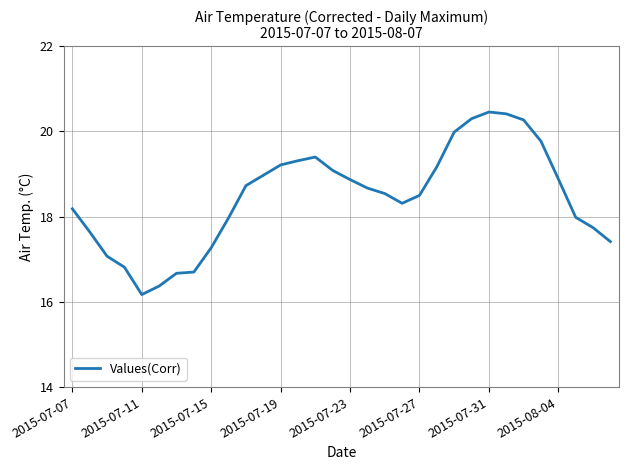

What is the maximum value shown in the chart?

20.5